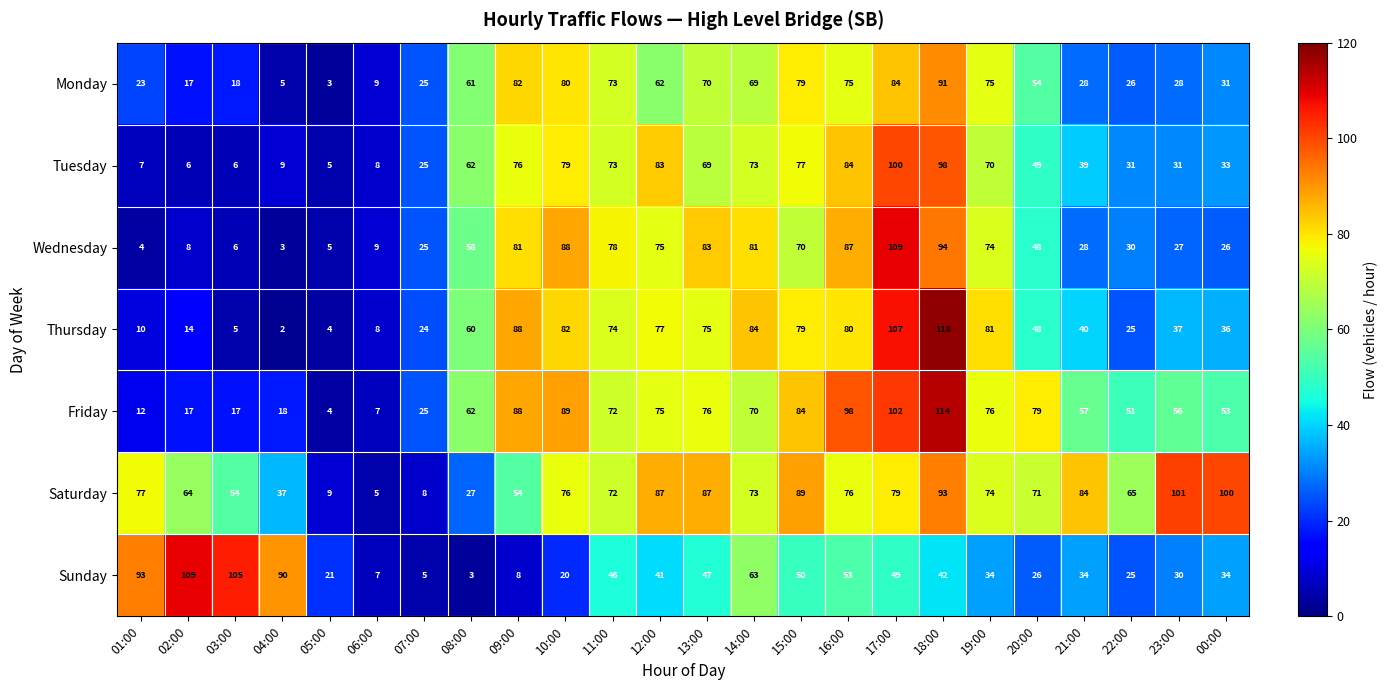

At which category is the sum across all series the highest?

18:00